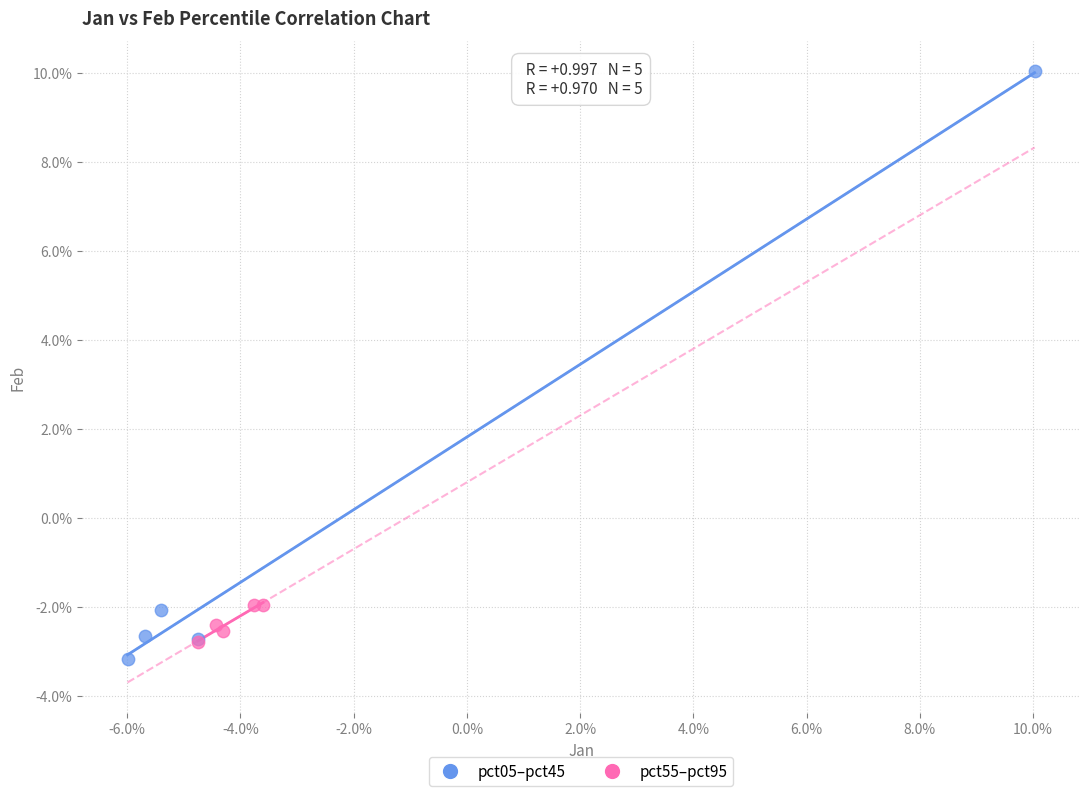

Which series reaches the minimum Y coordinate?

pct05–pct45